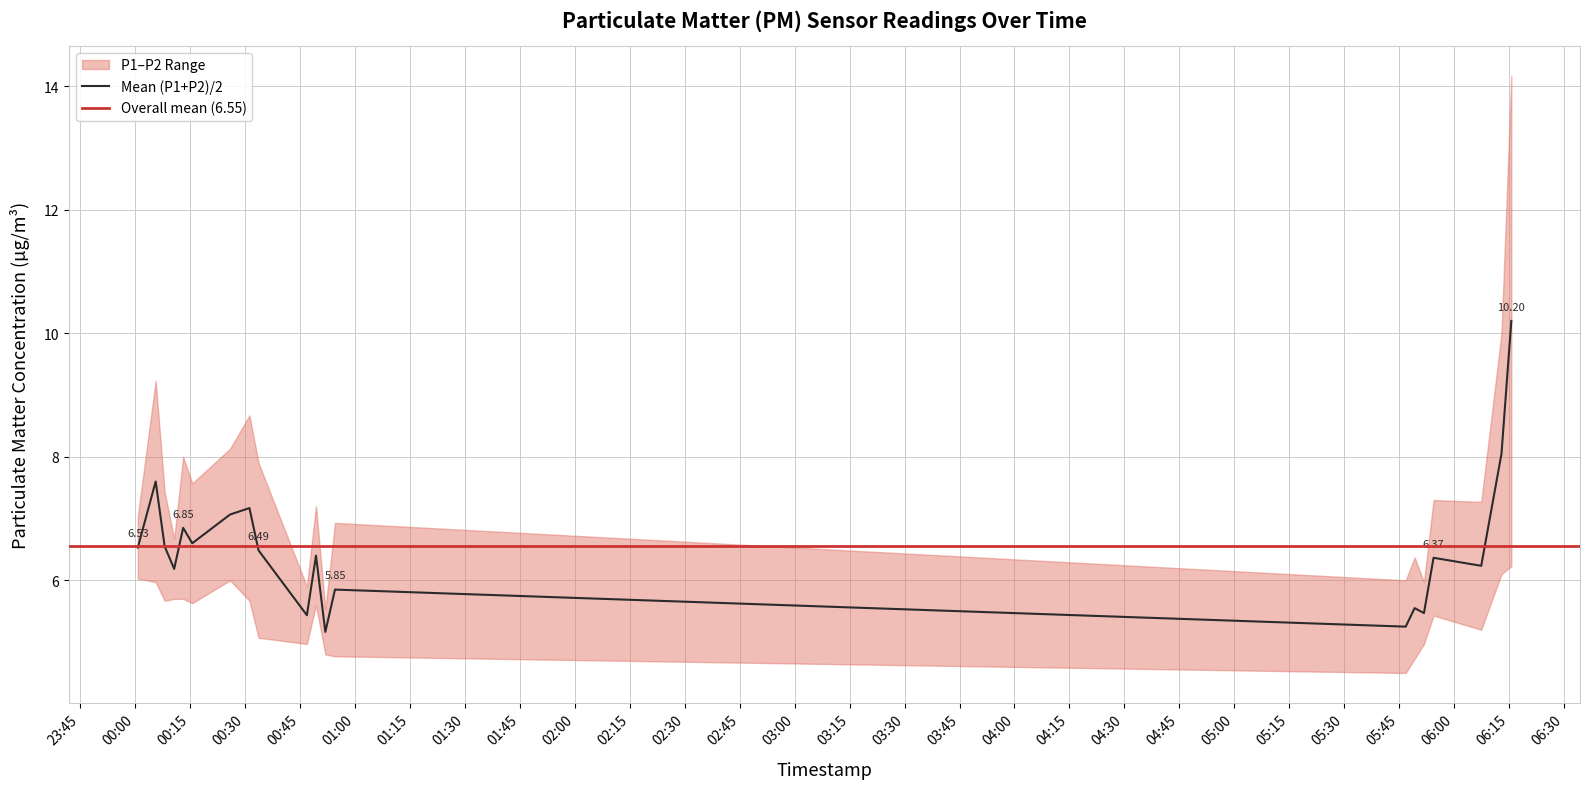

What is the change in value from 00:25 to 00:51?

-1.9